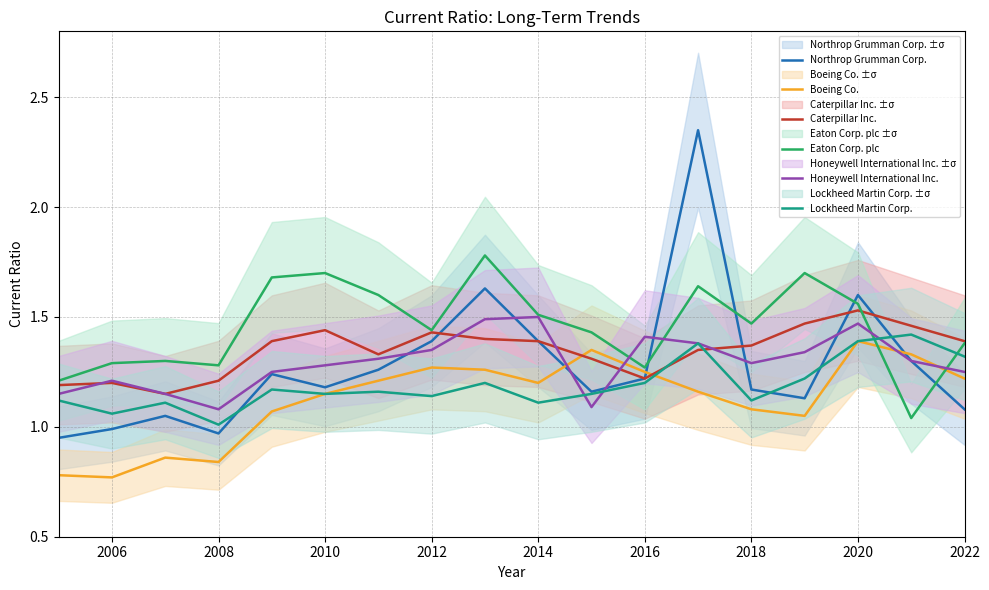

Count the number of data series in this chart.

6